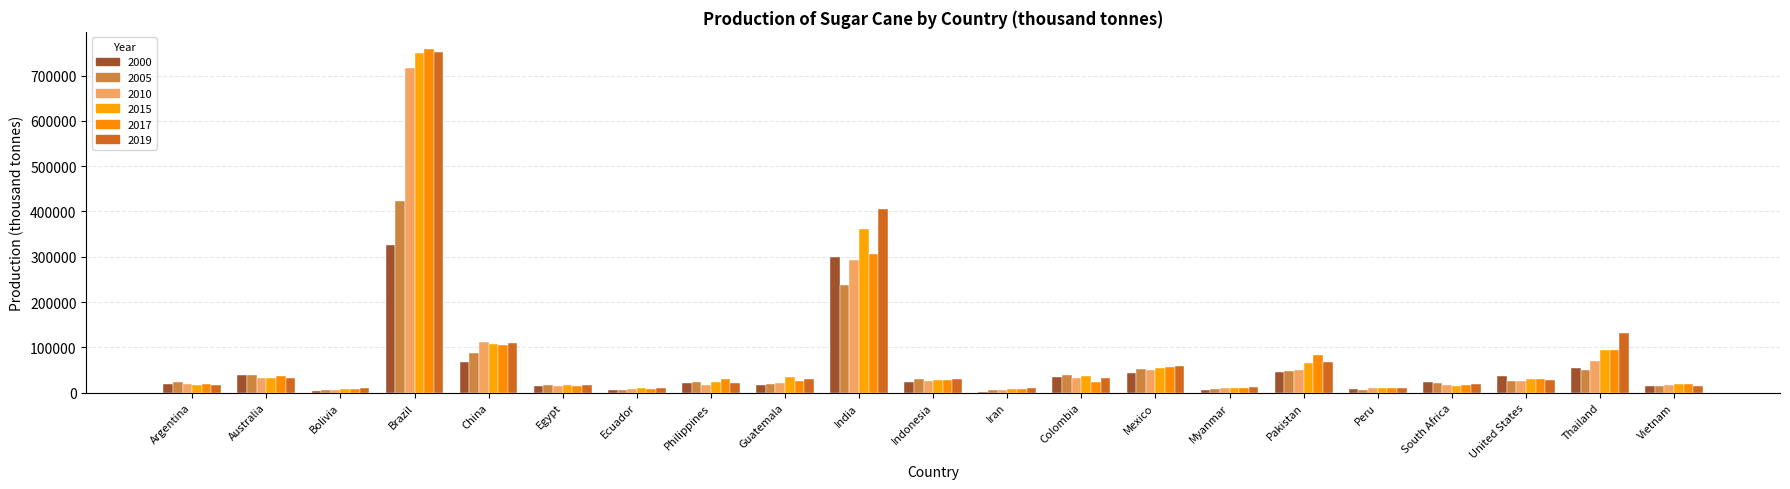

List the series in order of their peak value, highest first.

2017, 2019, 2015, 2010, 2005, 2000